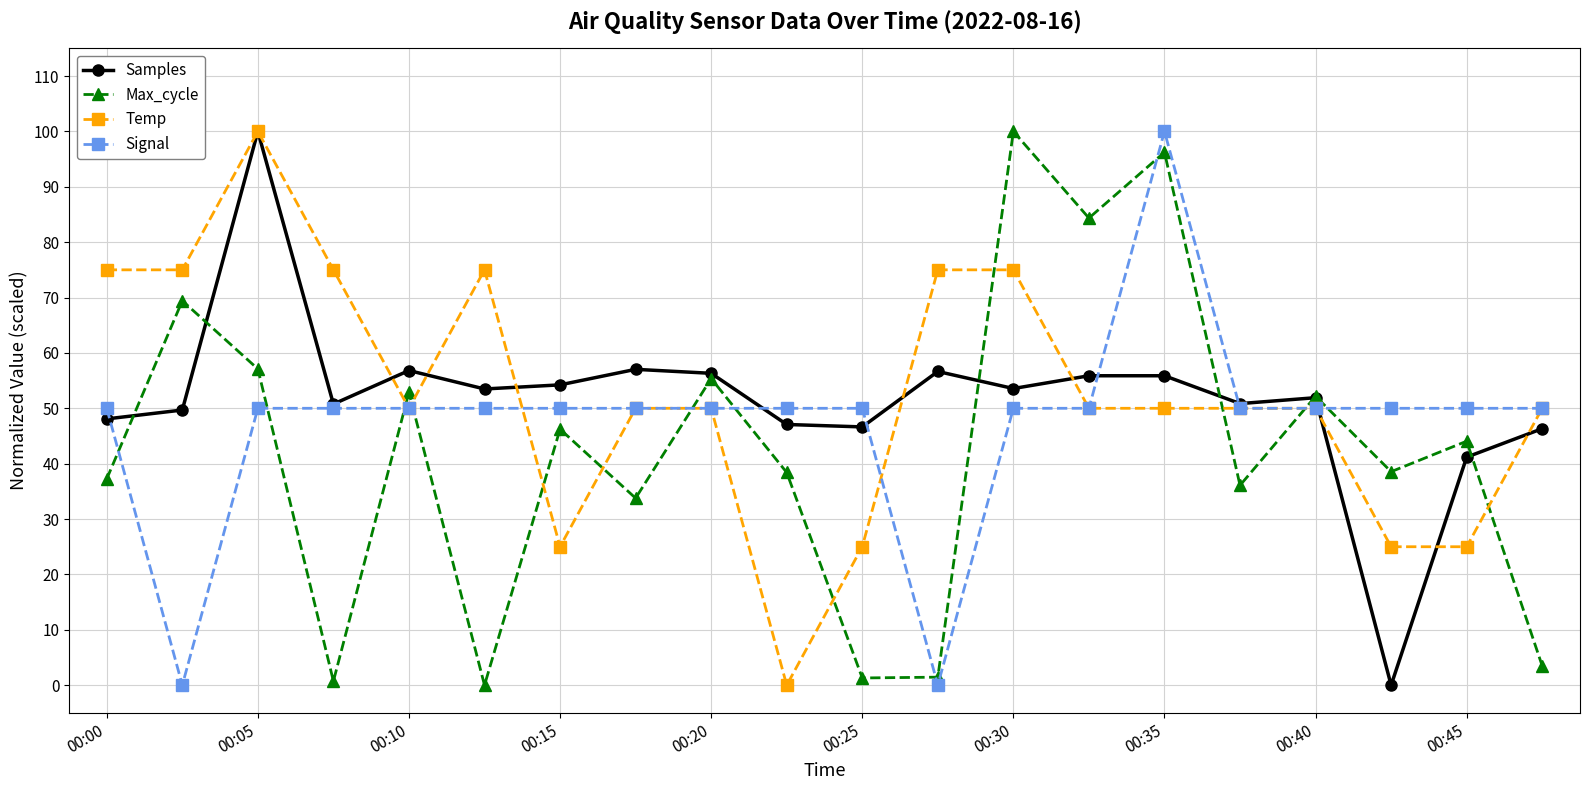

True or false: Max_cycle has more than 2 points higher than both neighbors.

True